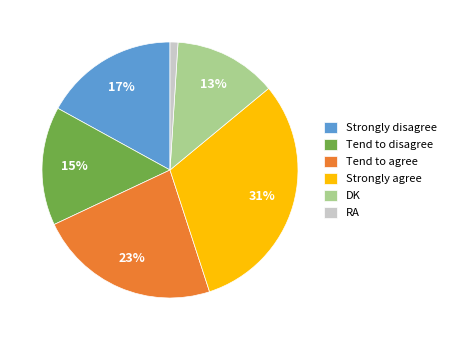

How many segments does this pie chart have?

6